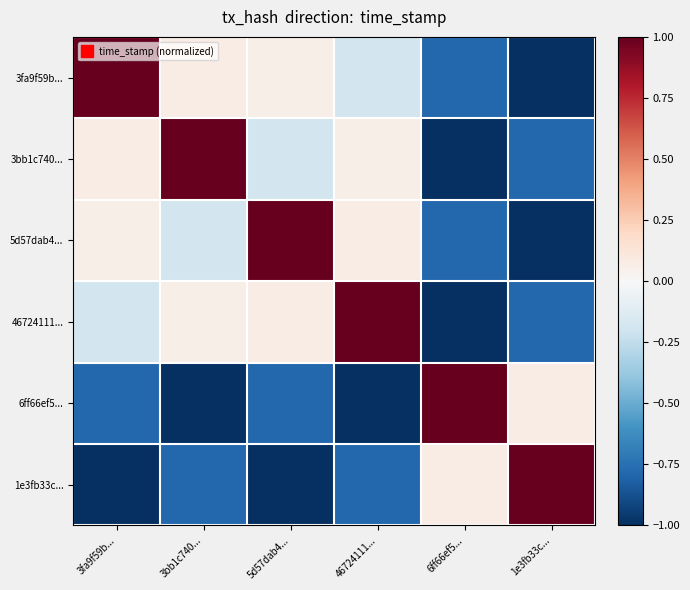

Rank the series at 1e3fb33c... from lowest to highest value.

3fa9f59b..., 5d57dab4..., 3bb1c740..., 46724111..., 6ff66ef5..., 1e3fb33c...